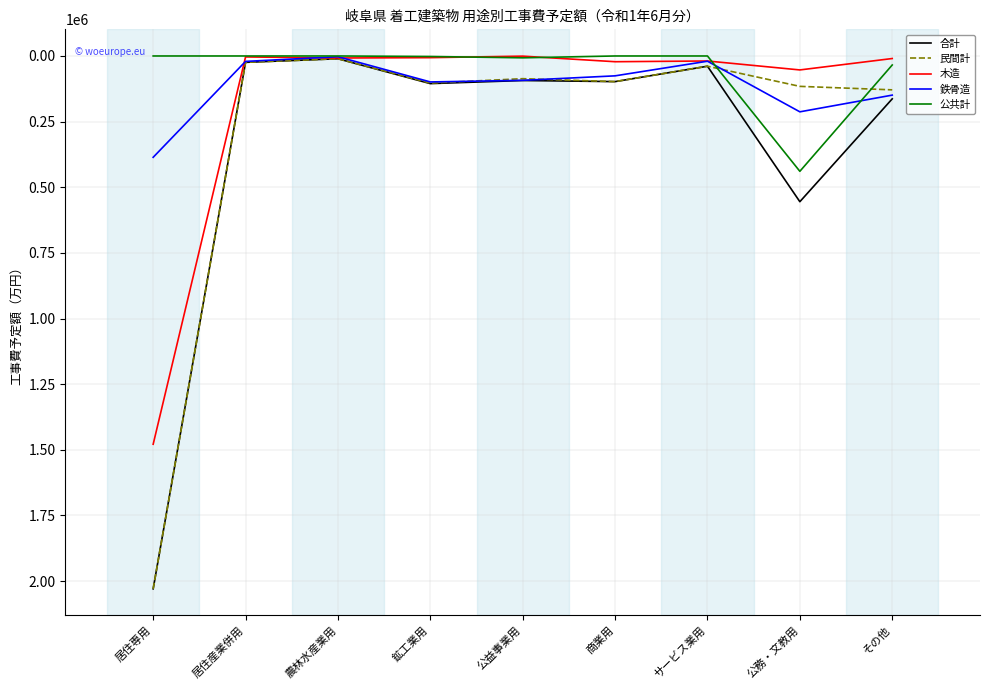

What is the highest value of the 民間計 series?

2029505